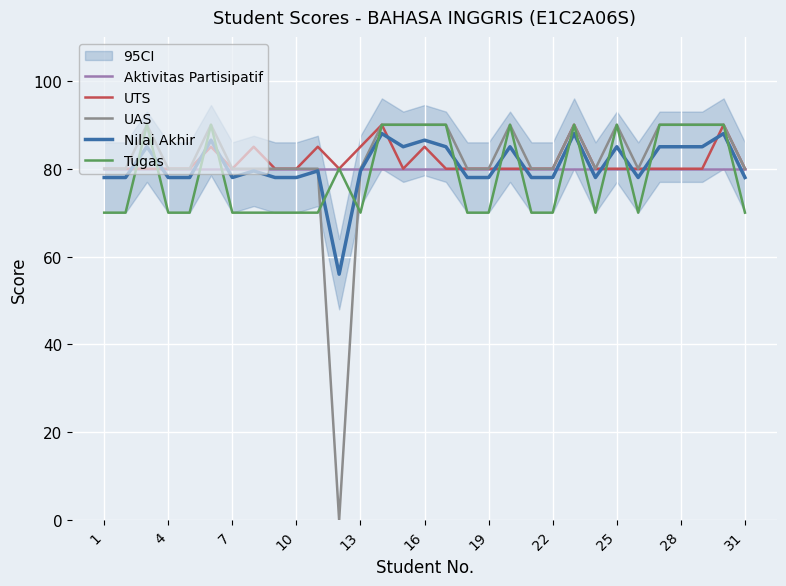

True or false: Aktivitas Partisipatif has more than 0 interior local peaks.

False